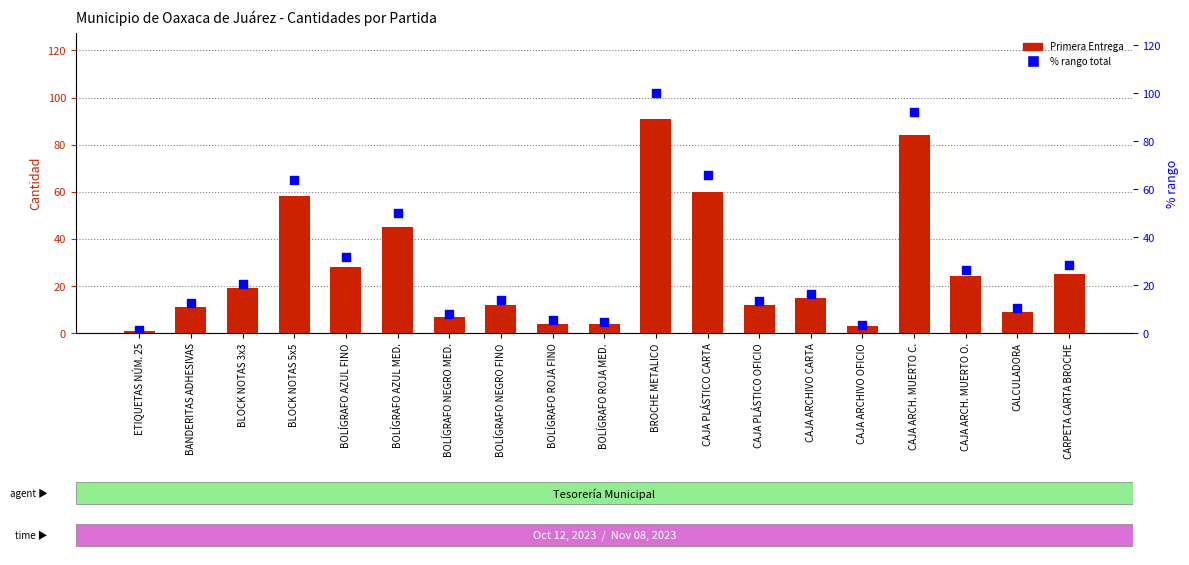

Which series has the largest total across all categories?

% rango